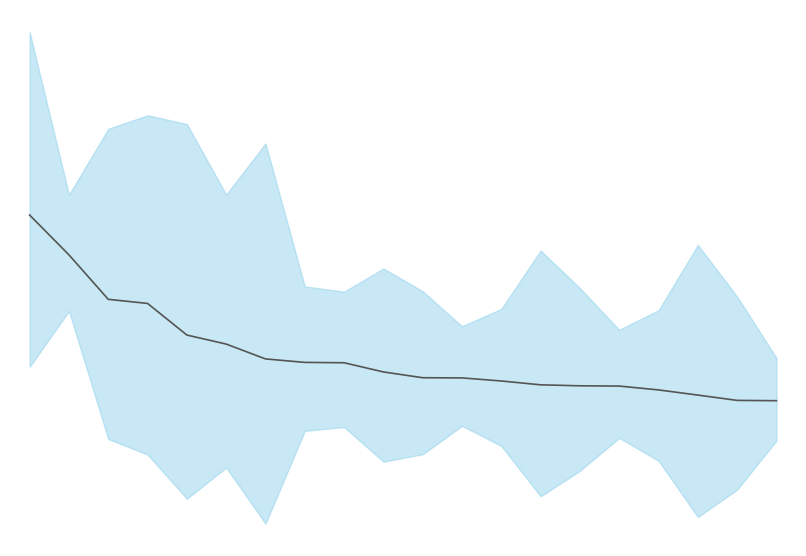

Read the value at 2.

1279.5